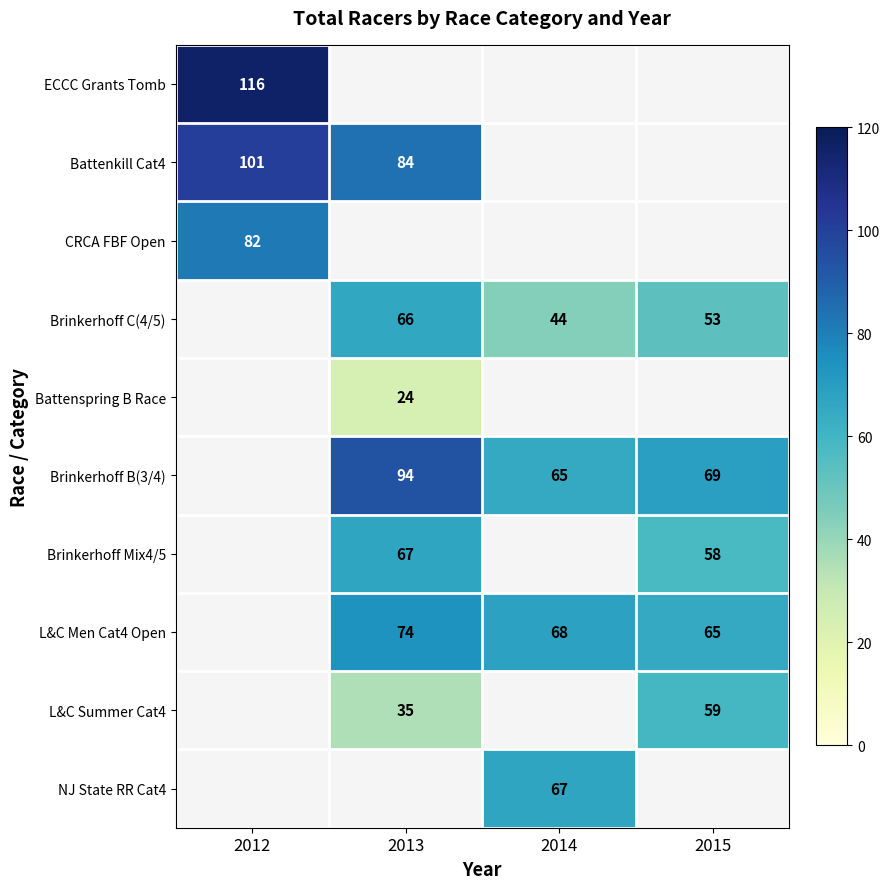

Is it true that Brinkerhoff Mix4/5 equals 67 at 2013?

True